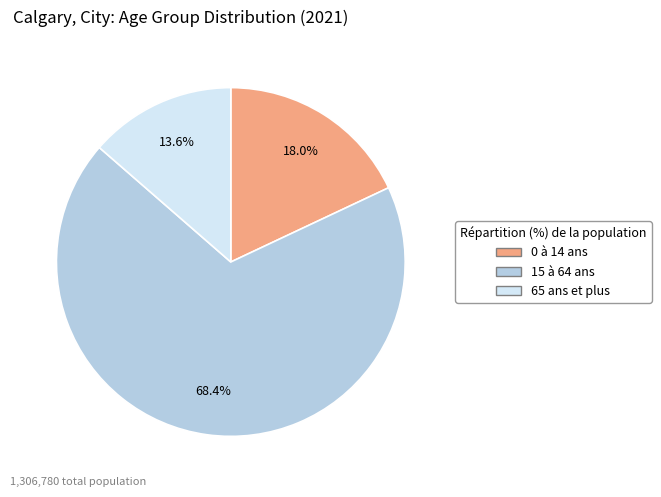

How many segments does this pie chart have?

3